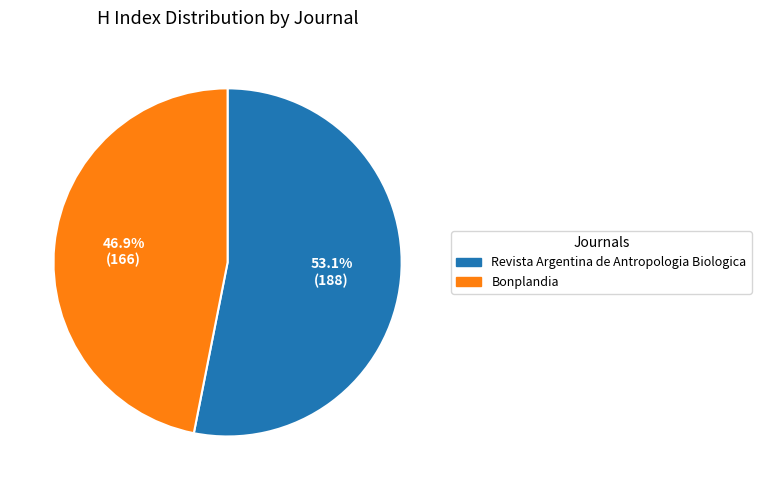

To the nearest percent, what portion does Revista Argentina de Antropologia Biologica represent?

53%